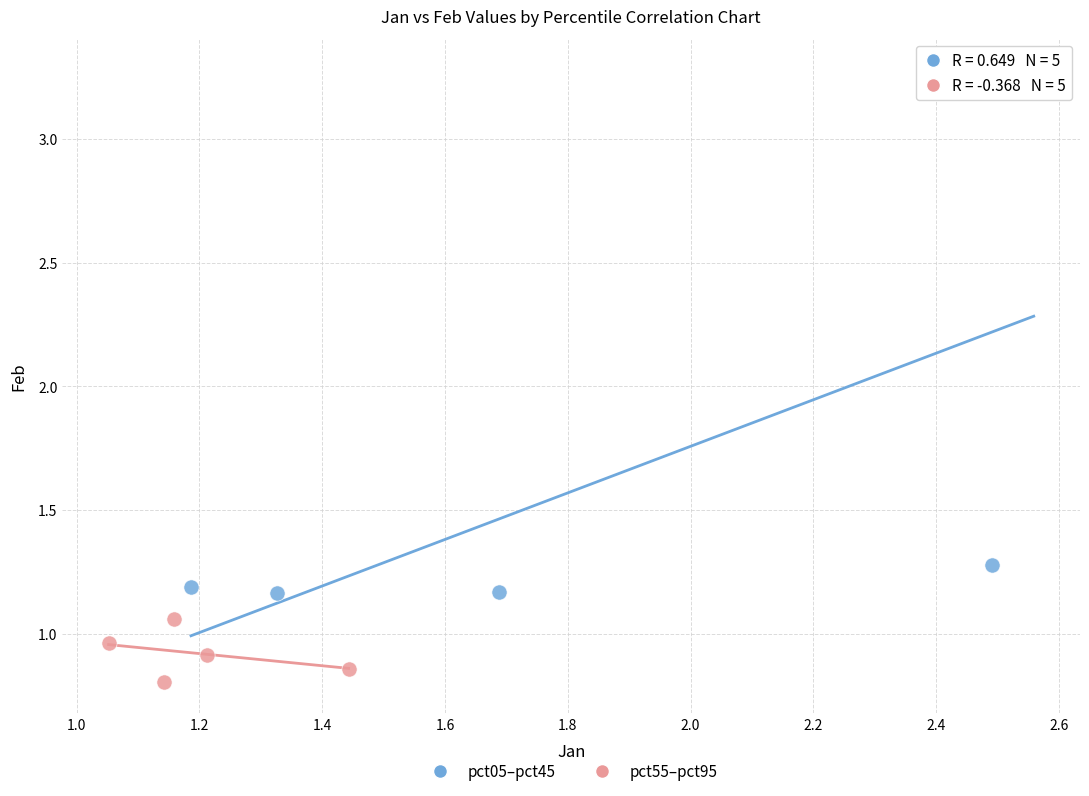

Which series has the largest Y range (max minus min)?

pct05–pct45